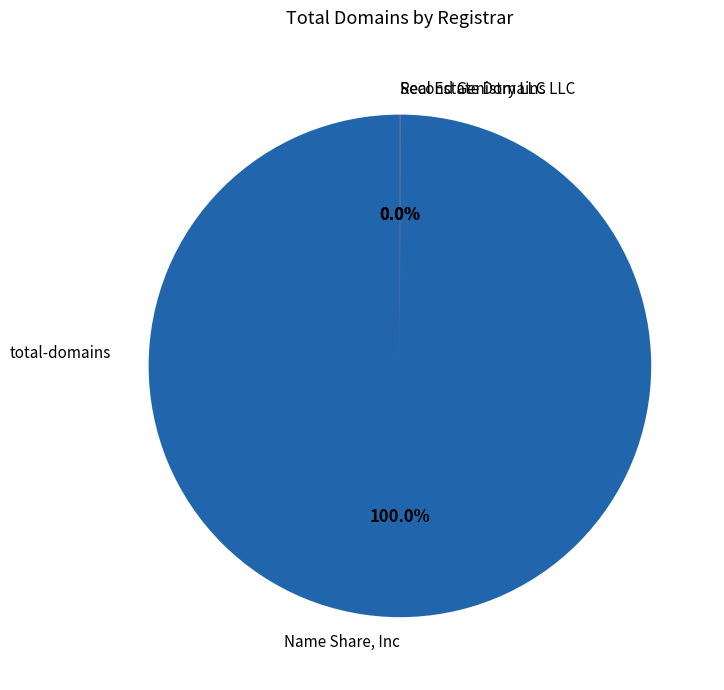

The Name Share, Inc slice represents 95% of the pie. True or false?

False